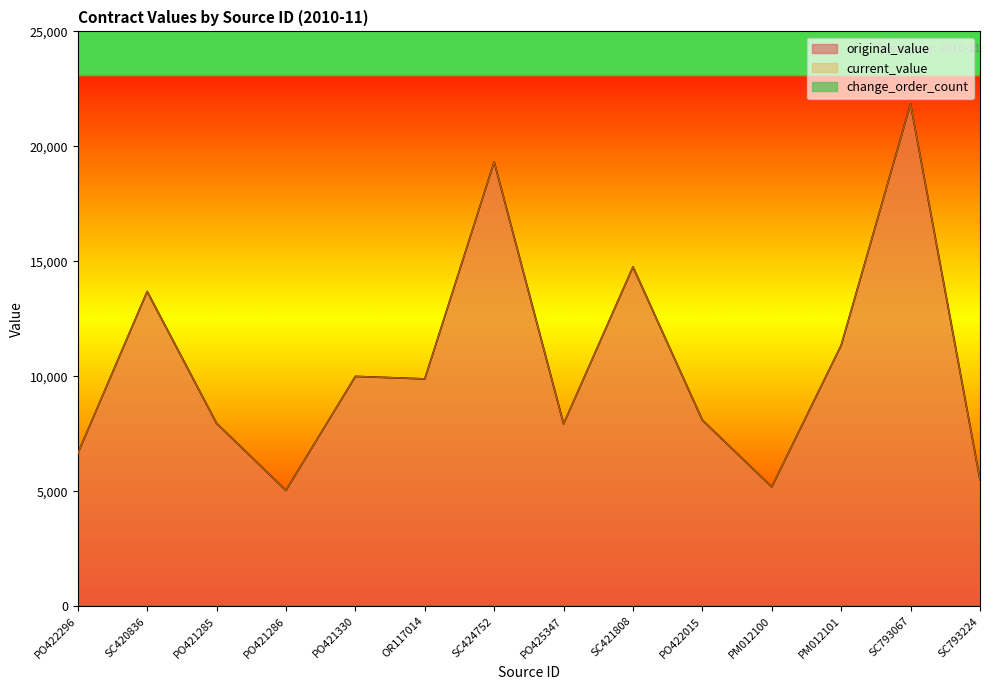

How many lines are shown in the chart?

3